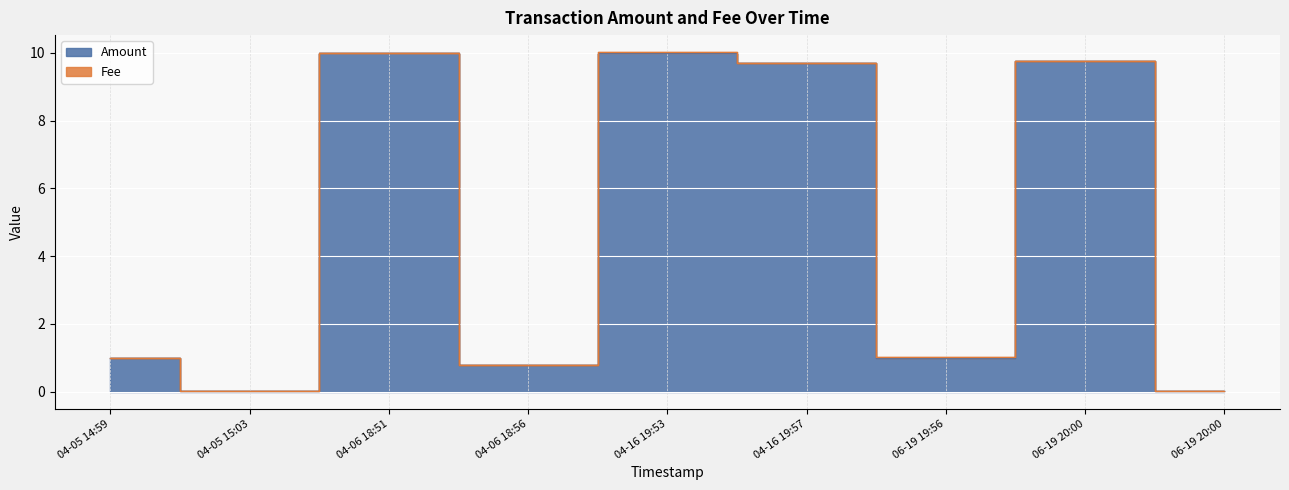

At which category does the chart reach its peak across all series?

04-06 18:51